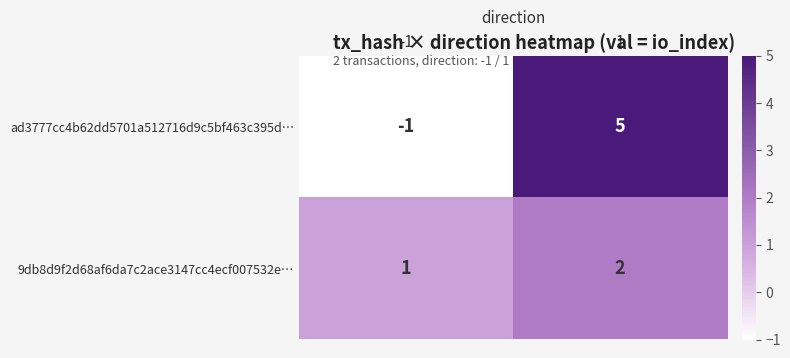

What is the maximum value shown in the chart?

5